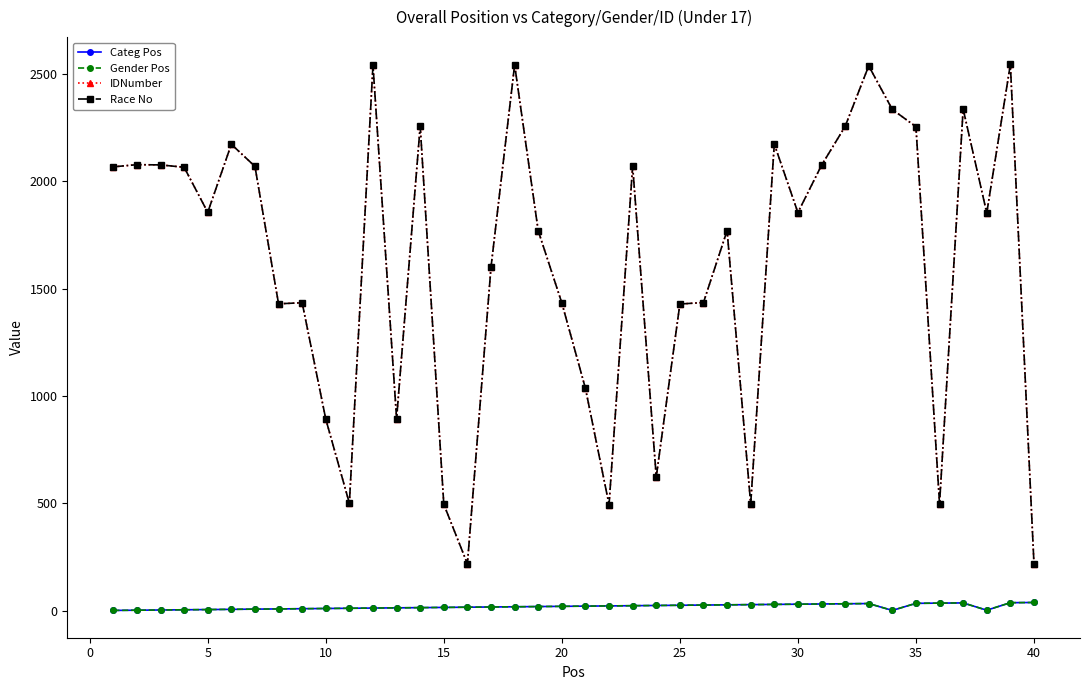

Is this an area chart (filled region under the line)?

No